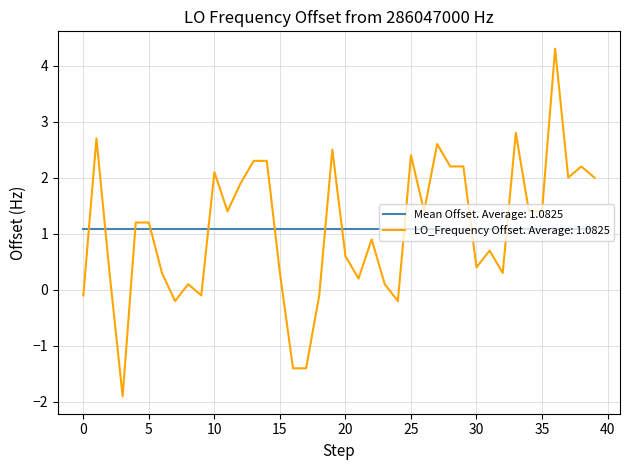

Which series has the widest spread of values?

LO_Frequency Offset. Average: 1.0825